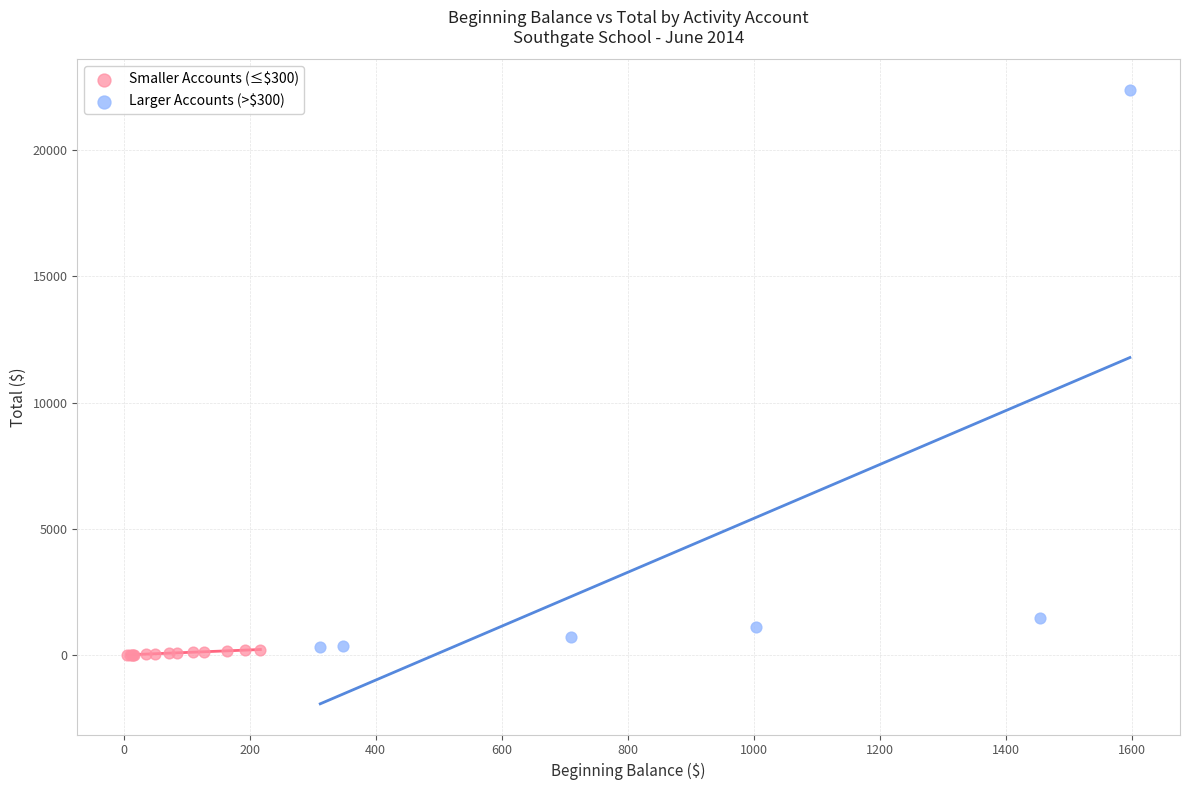

Which series reaches the maximum Y coordinate?

Larger Accounts (>$300)